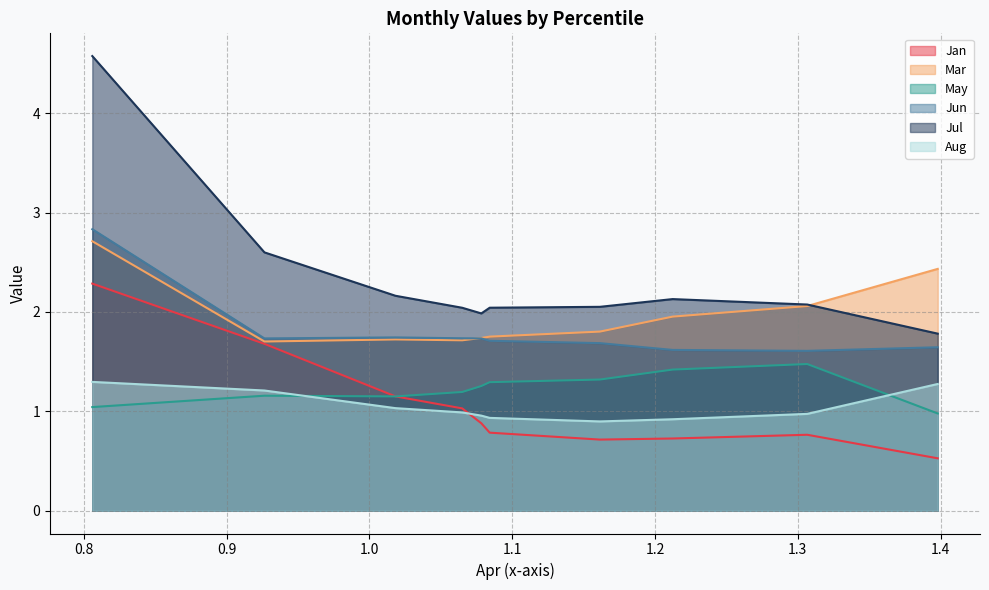

Count the Jun values in the range 1 to 2.

9